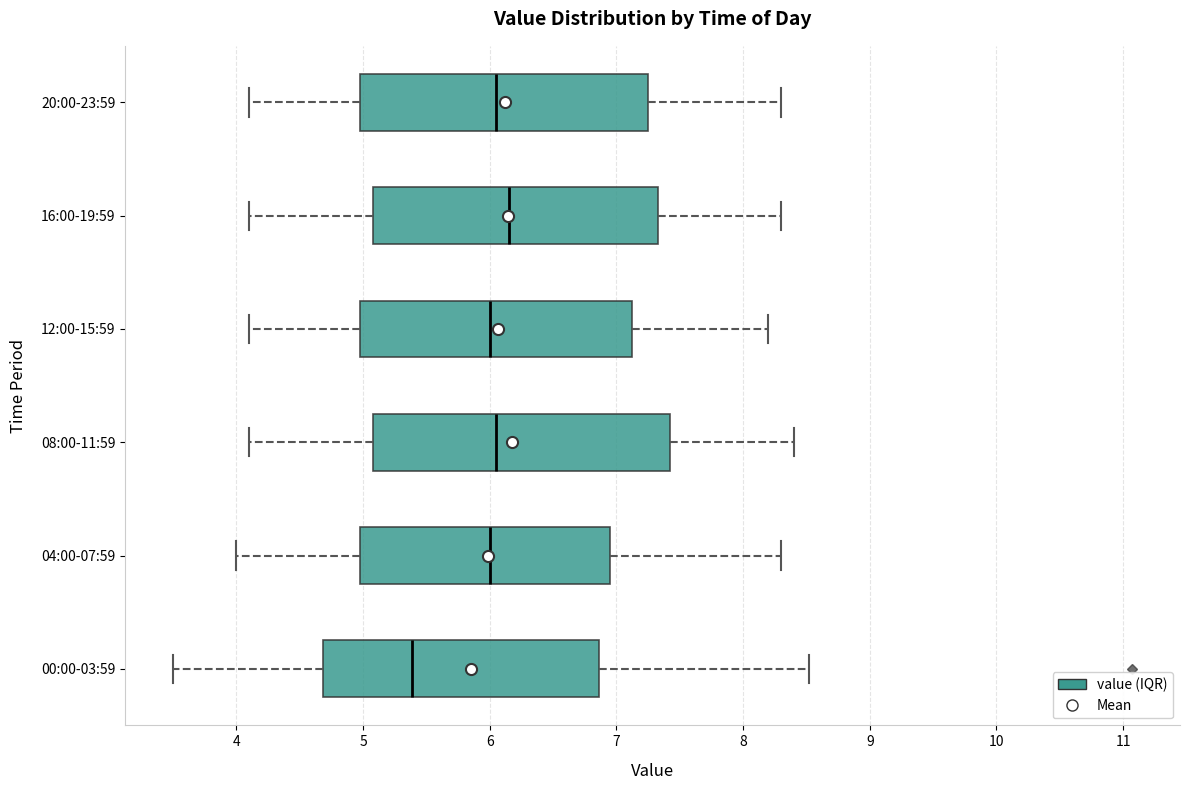

Where does the right whisker of the box for 08:00-11:59 end on the x-axis? The values are not printed on the chart, so give them approximately, as read against the axis.

8.4